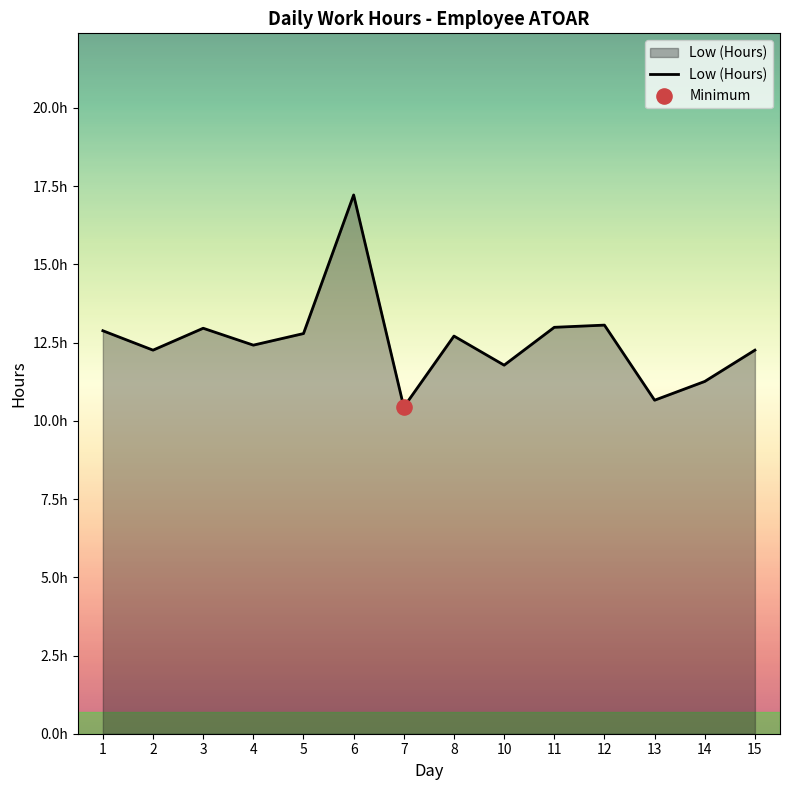

Which has a higher value, 6 or 13?

6